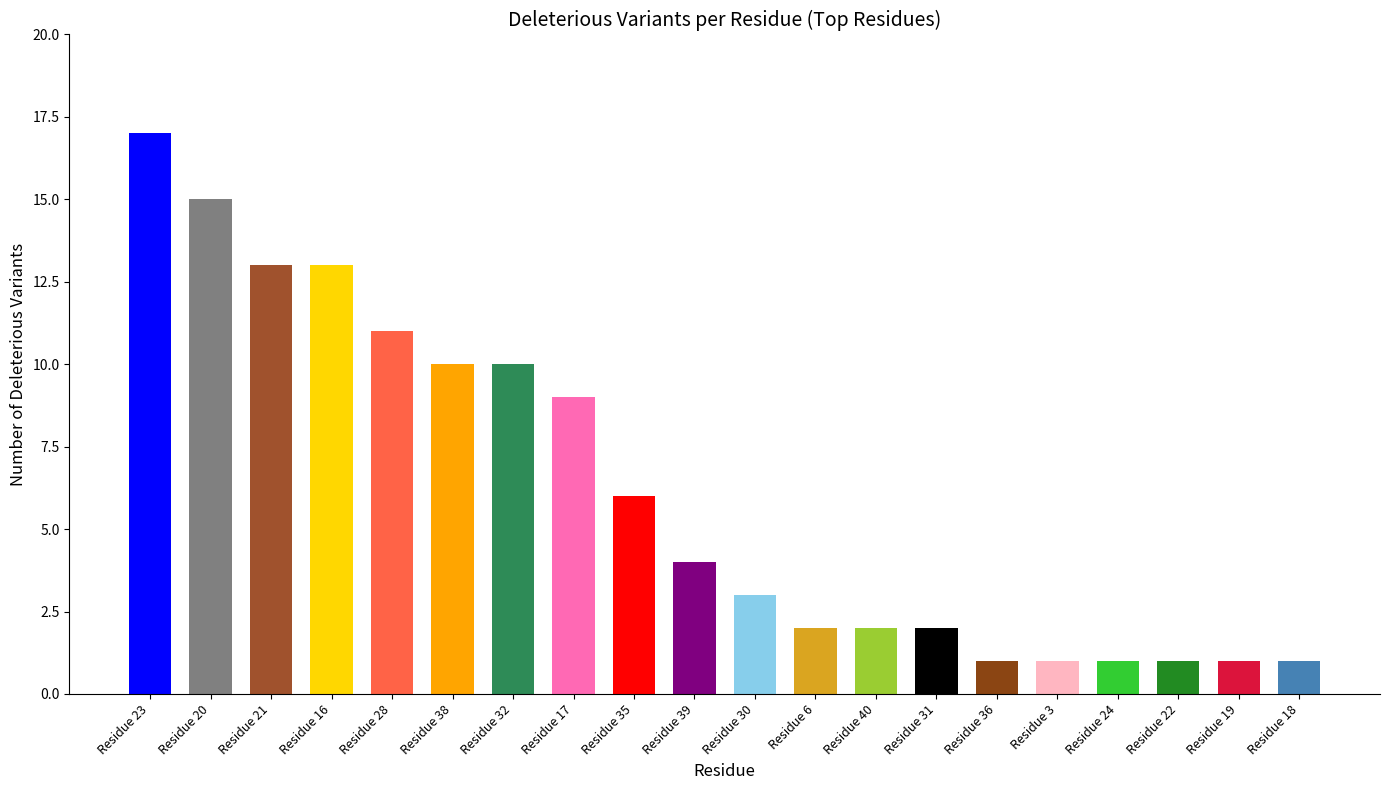

What position from the right is Residue 39?

11